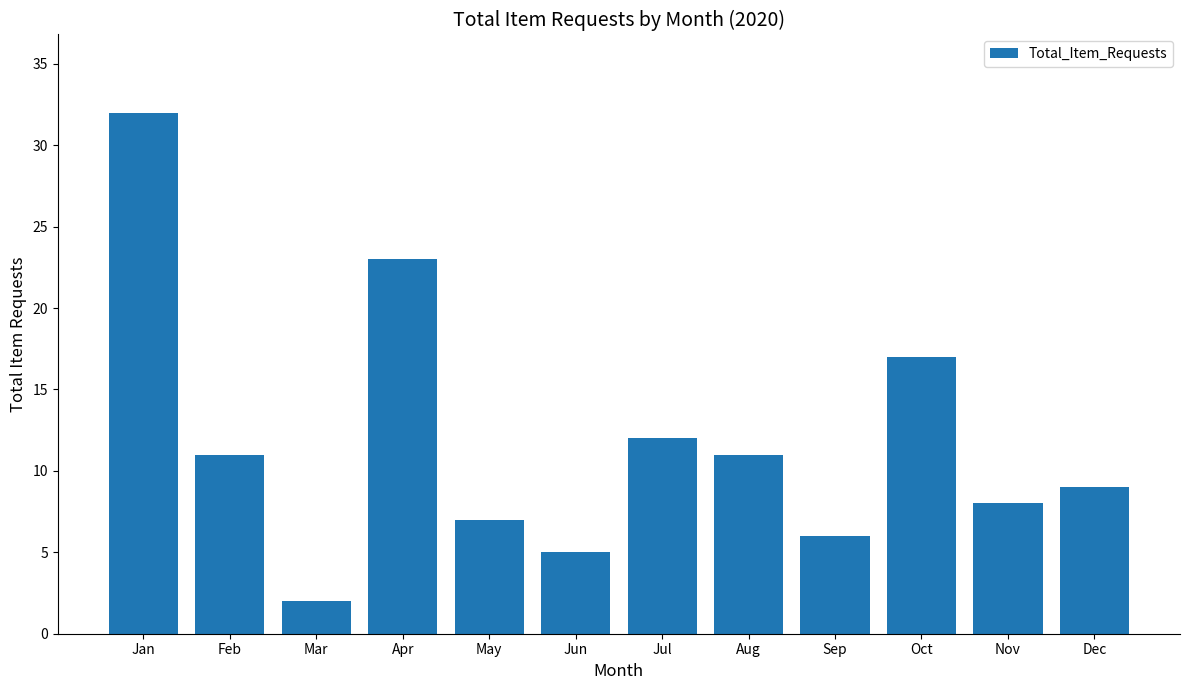

Which has a higher value, Nov or Dec?

Dec